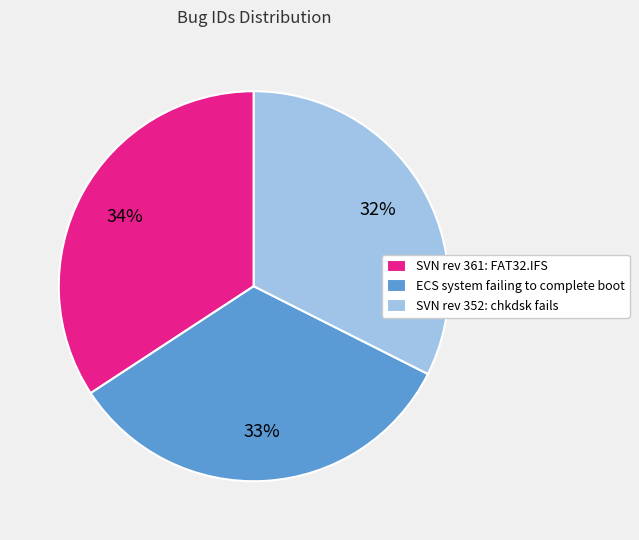

Between ECS system failing to complete boot and SVN rev 361: FAT32.IFS, which is larger?

SVN rev 361: FAT32.IFS